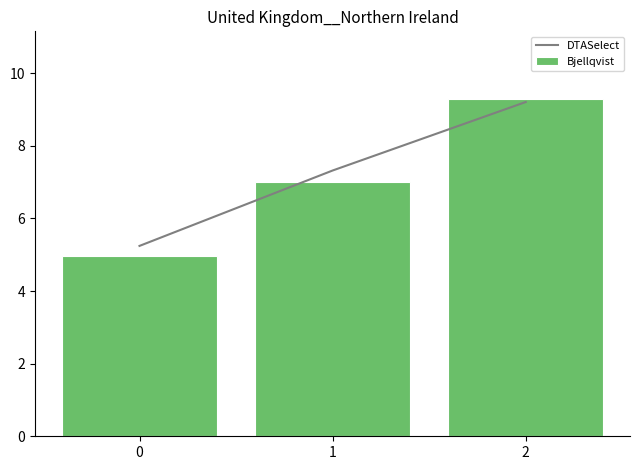

Rank the series by their average value, from lowest to highest.

Bjellqvist, DTASelect